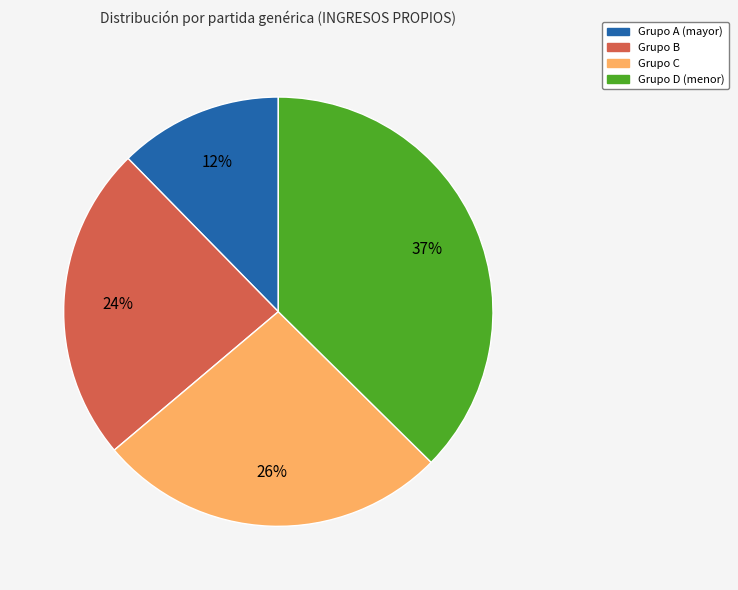

To the nearest percent, what is the difference between the largest and smallest slice percentages?

25%